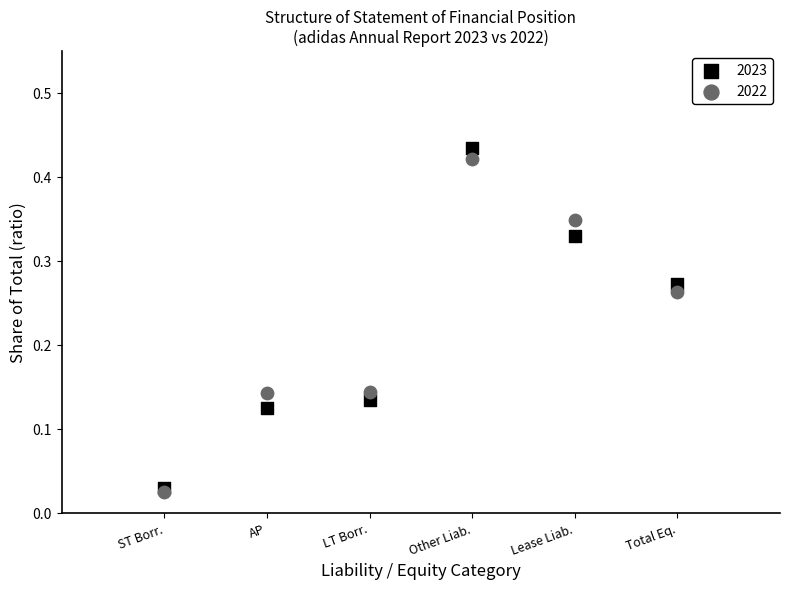

What are all the series names shown in the legend?

2023, 2022